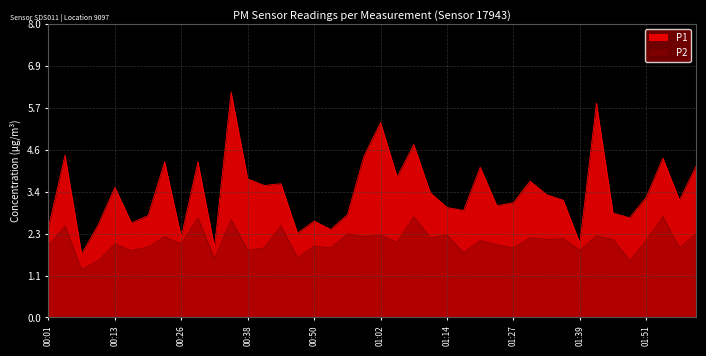

What is the label of the 6th point from the left?

00:16